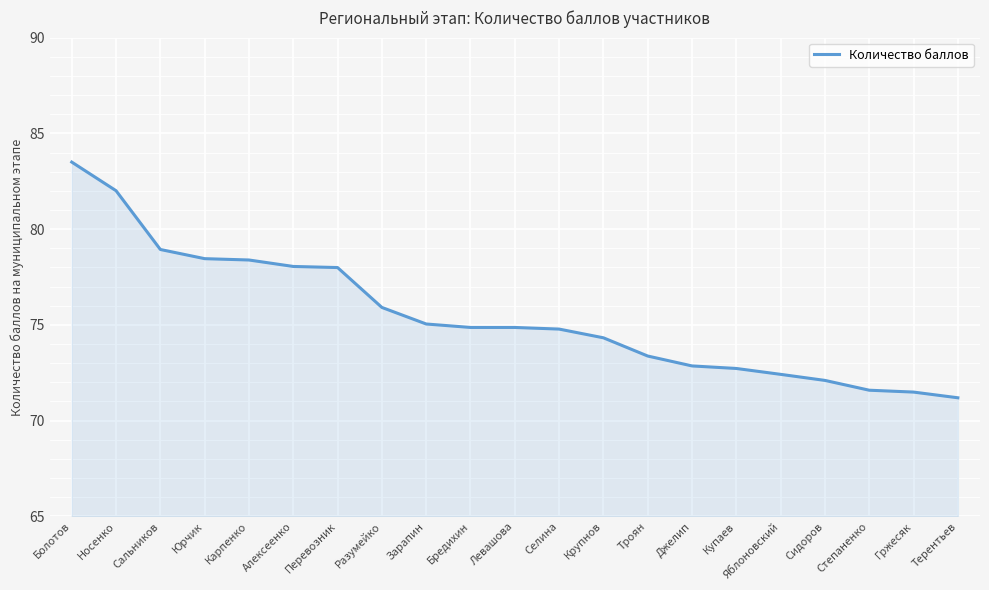

What is the minimum value shown in the chart?

71.2